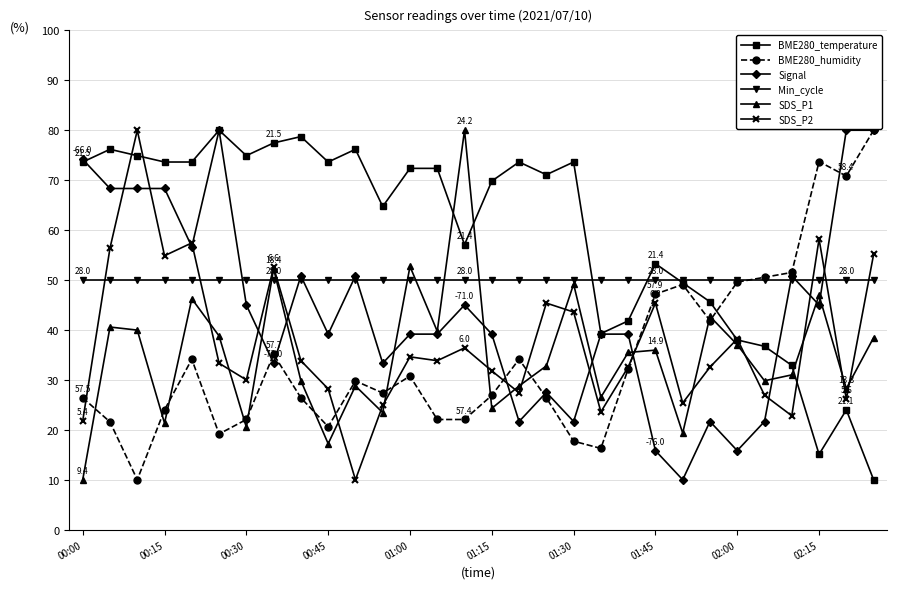

Which series has the largest total across all categories?

BME280_temperature